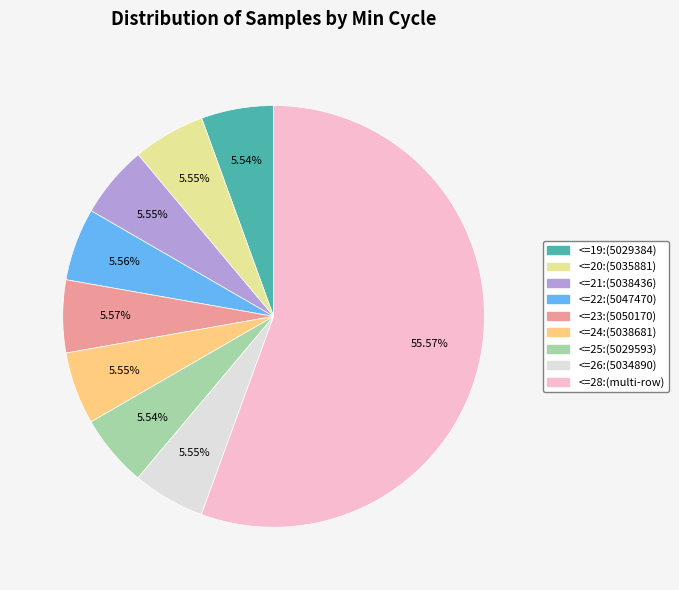

Is there a majority slice in this chart?

Yes